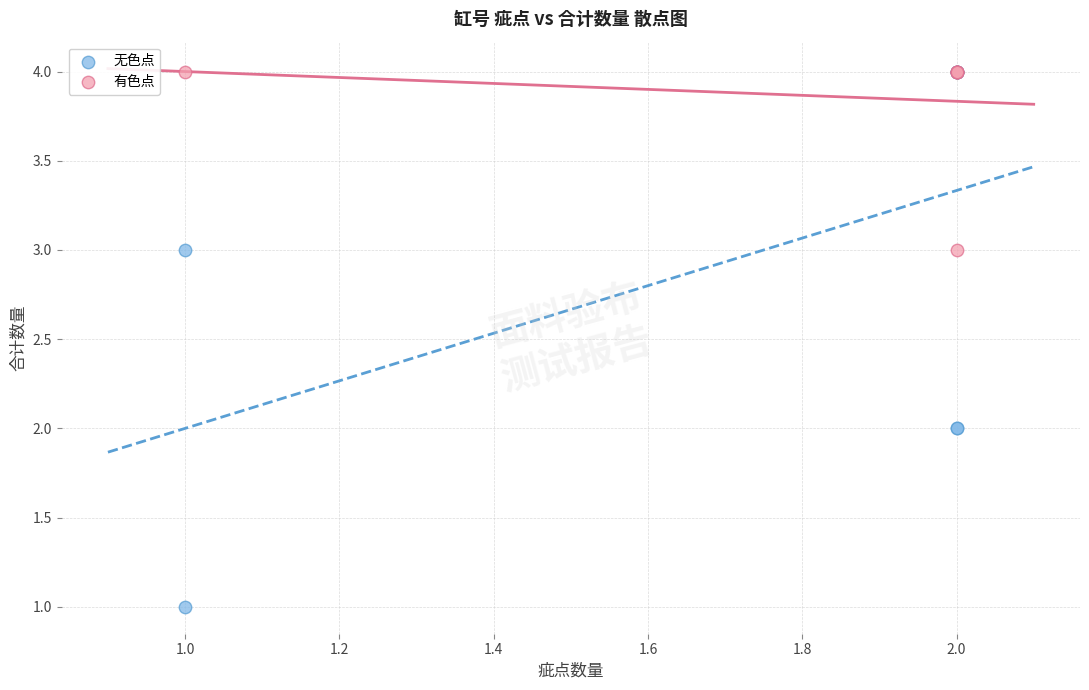

Which series has the widest spread of Y values?

无色点